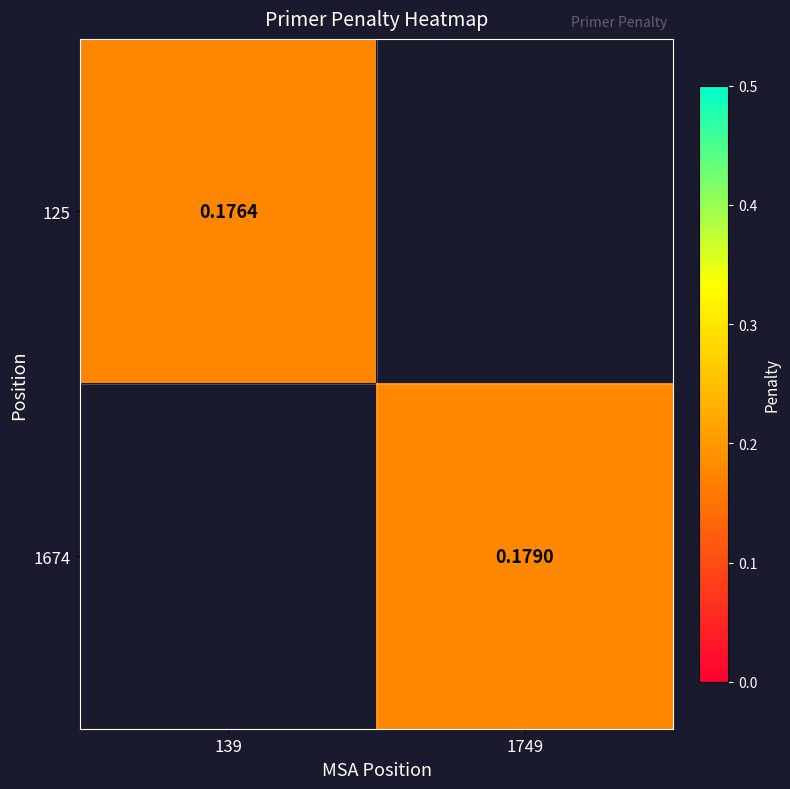

Is the value of 125 at 139 greater than the value of 1674 at 1749?

No